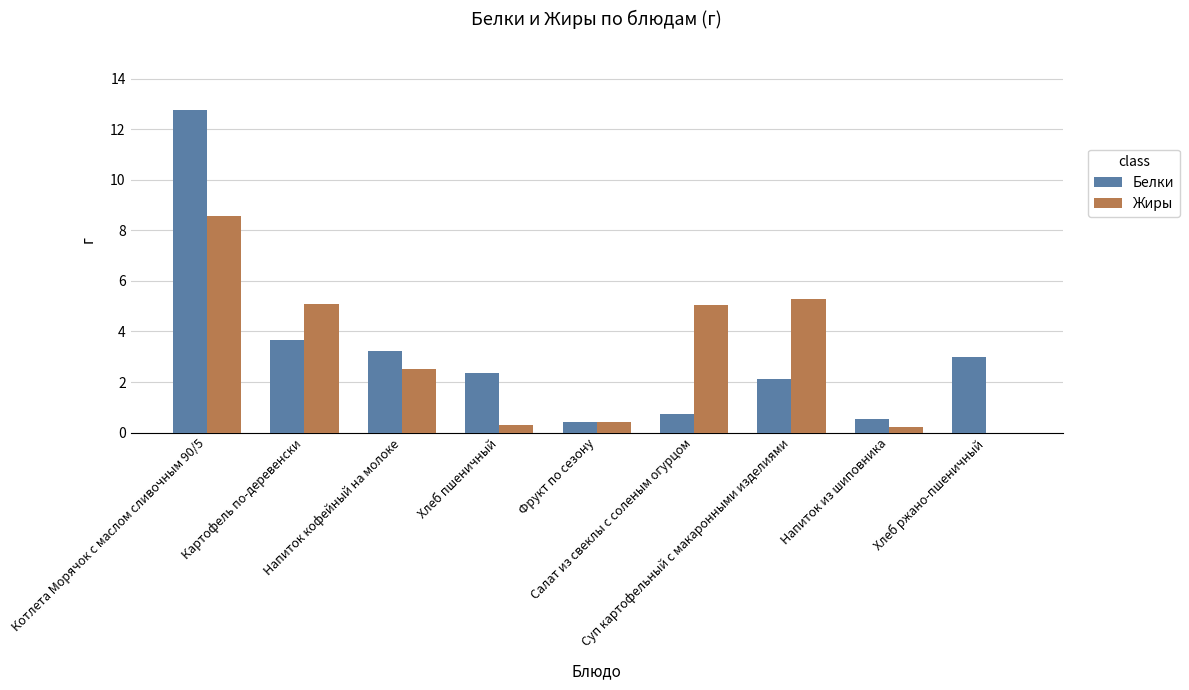

At which category does the chart reach its peak across all series?

Котлета Морячок с маслом сливочным 90/5